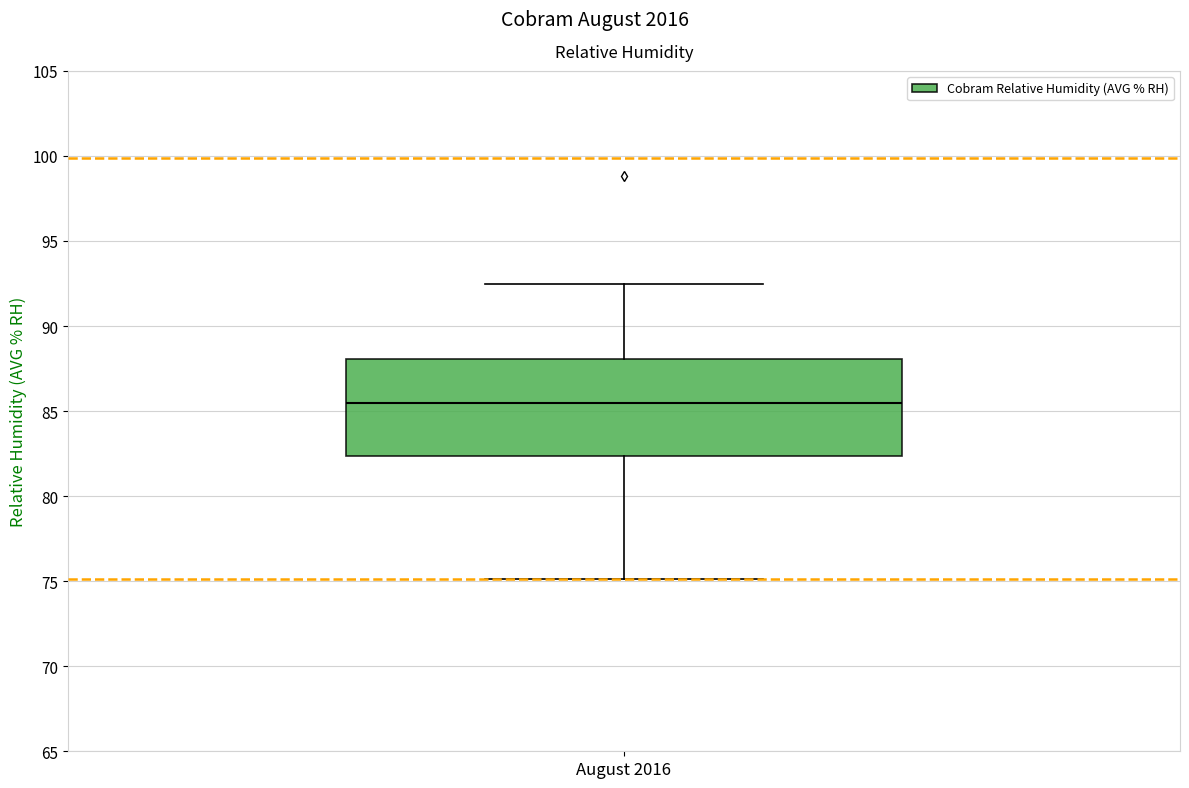

Where is the upper edge of the box for August 2016 on the y-axis? The values are not printed on the chart, so give them approximately, as read against the axis.

88.0